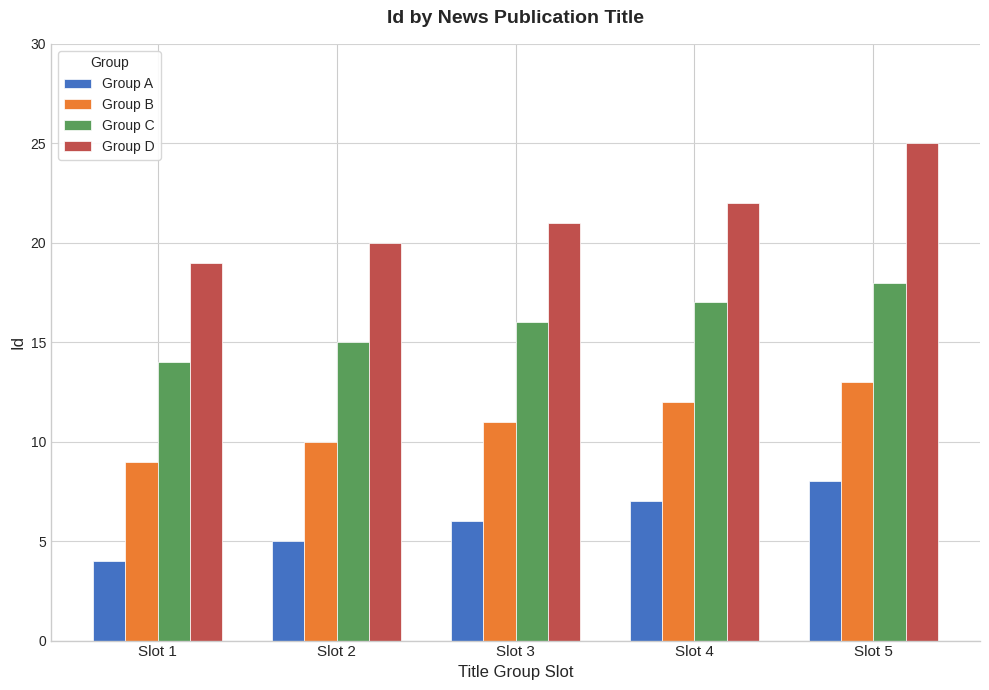

Is the value of Group D at Slot 5 greater than the value of Group B at Slot 4?

Yes